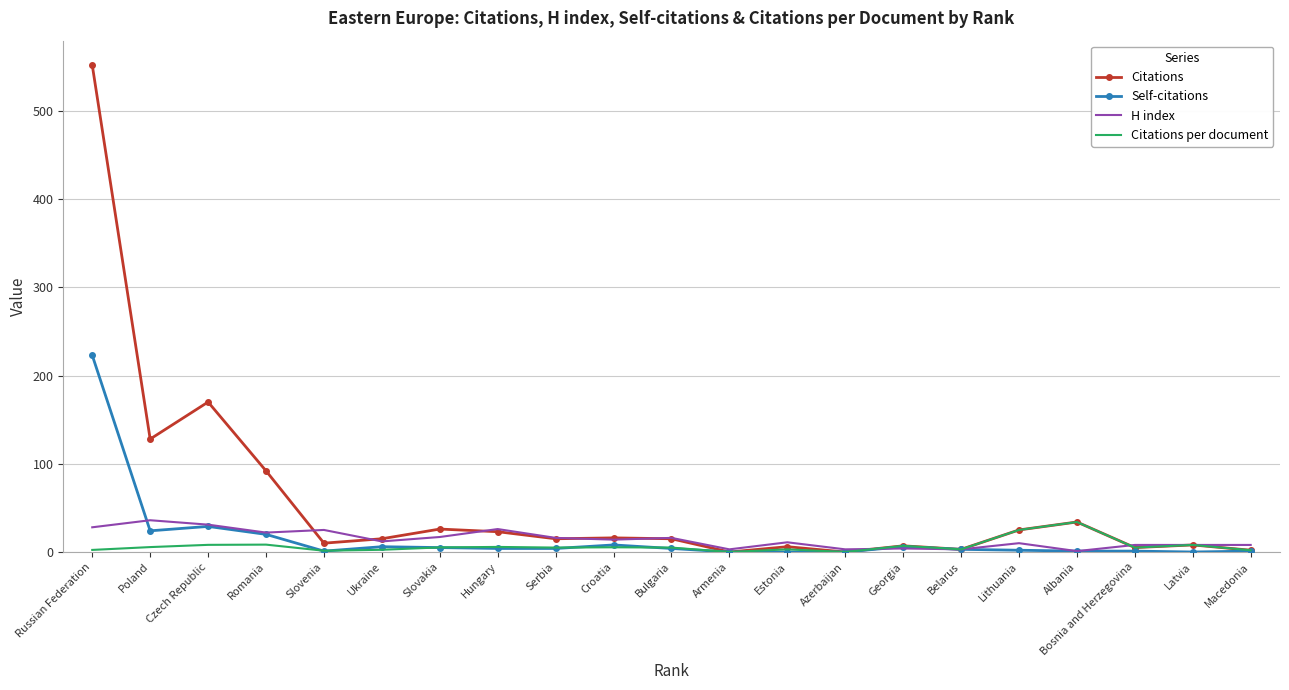

True or false: Citations per document has more than 2 points higher than both neighbors.

True